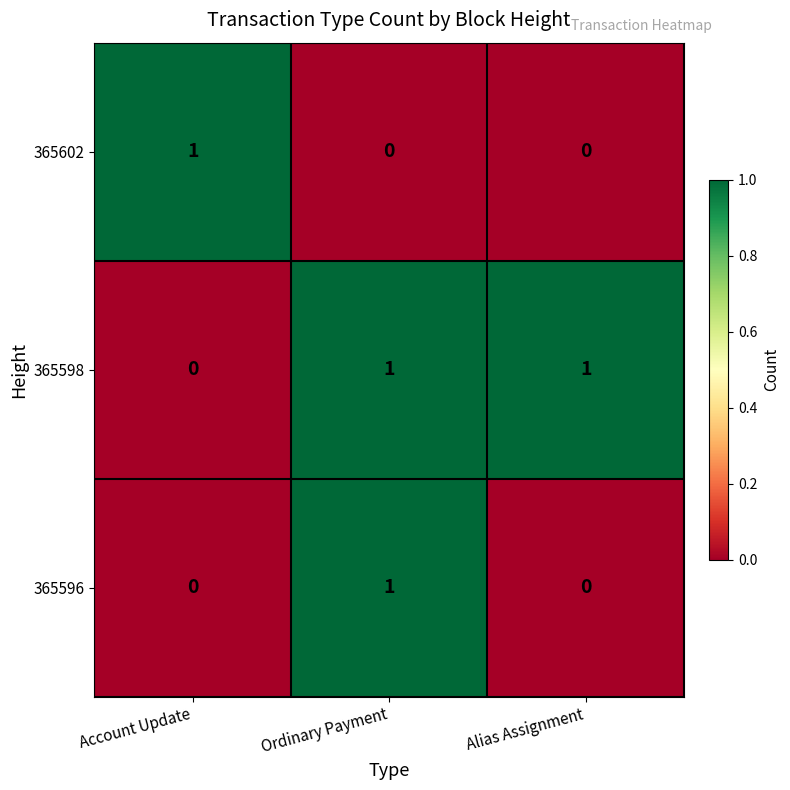

Which category has the lowest value in the 365598 series?

Account Update